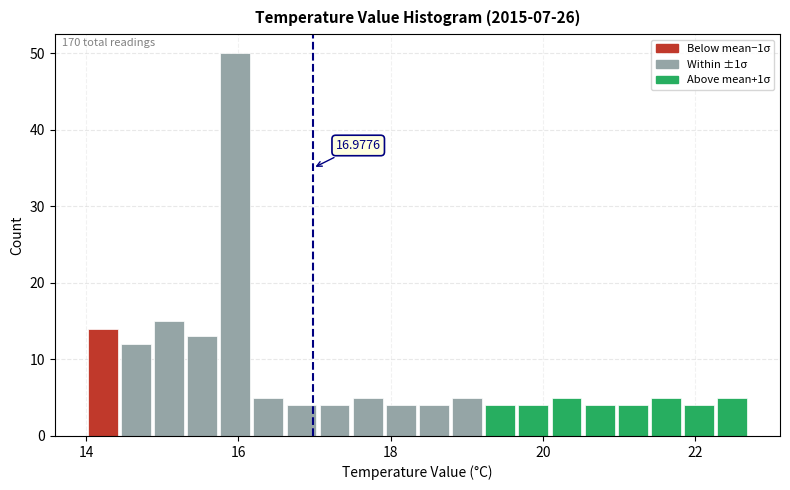

Around what value on the x-axis is the tallest bar? Give the approximate position of its centre, as read against the axis.

16.0